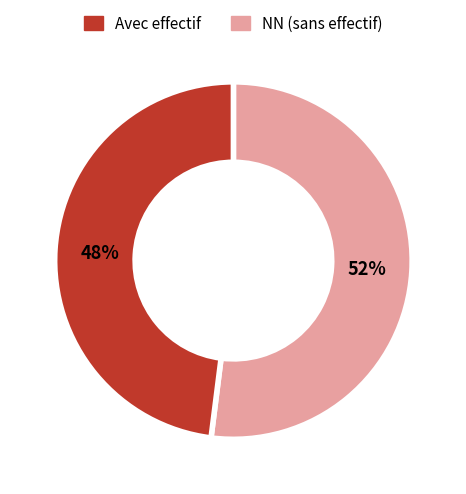

Is there any slice that represents more than half of the pie?

Yes